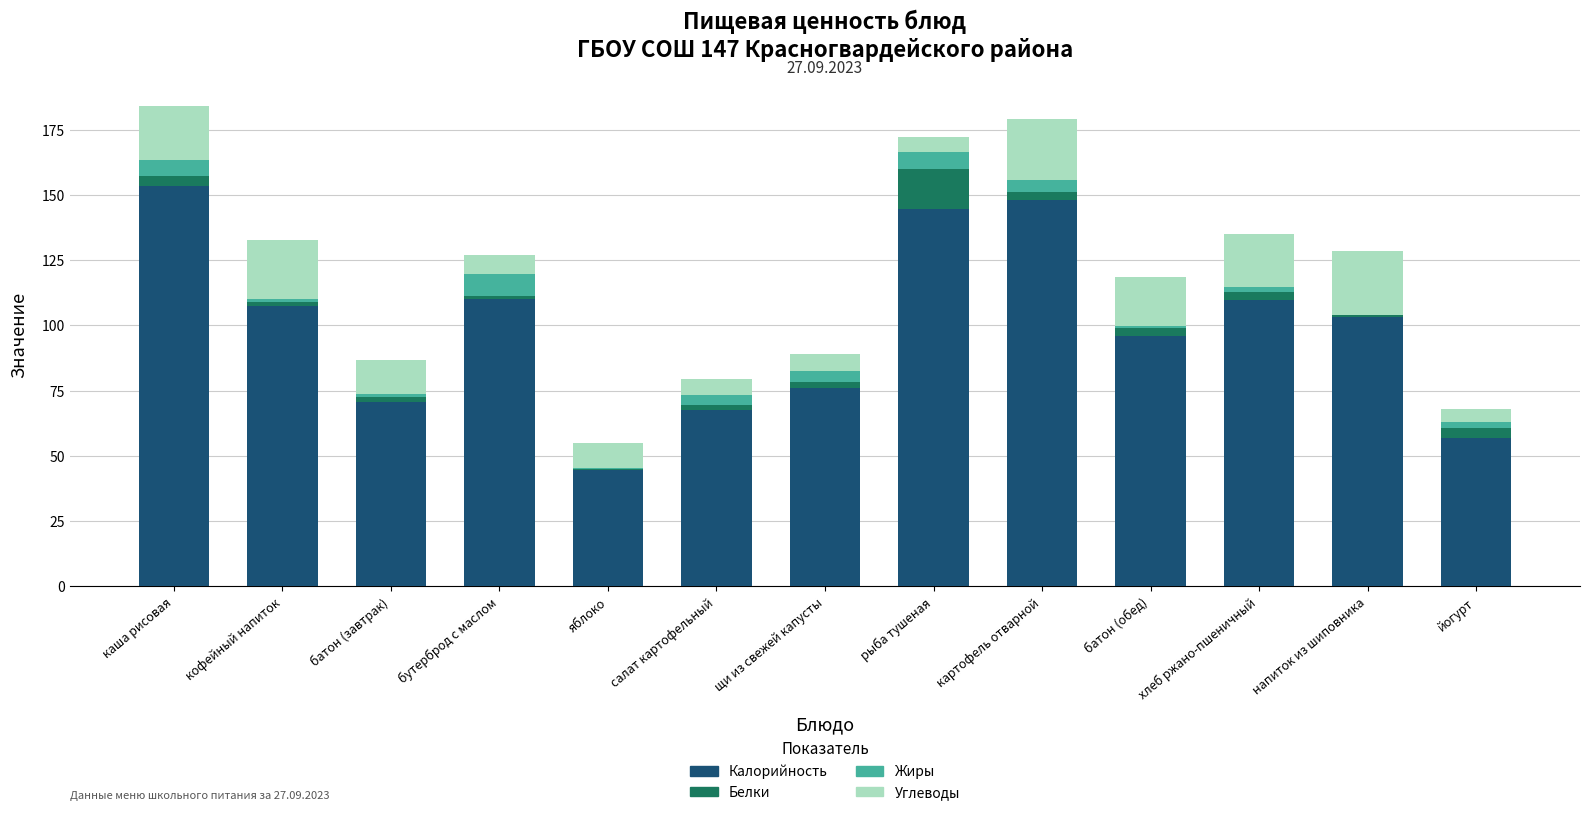

How many data points in Калорийность are above 103?

7